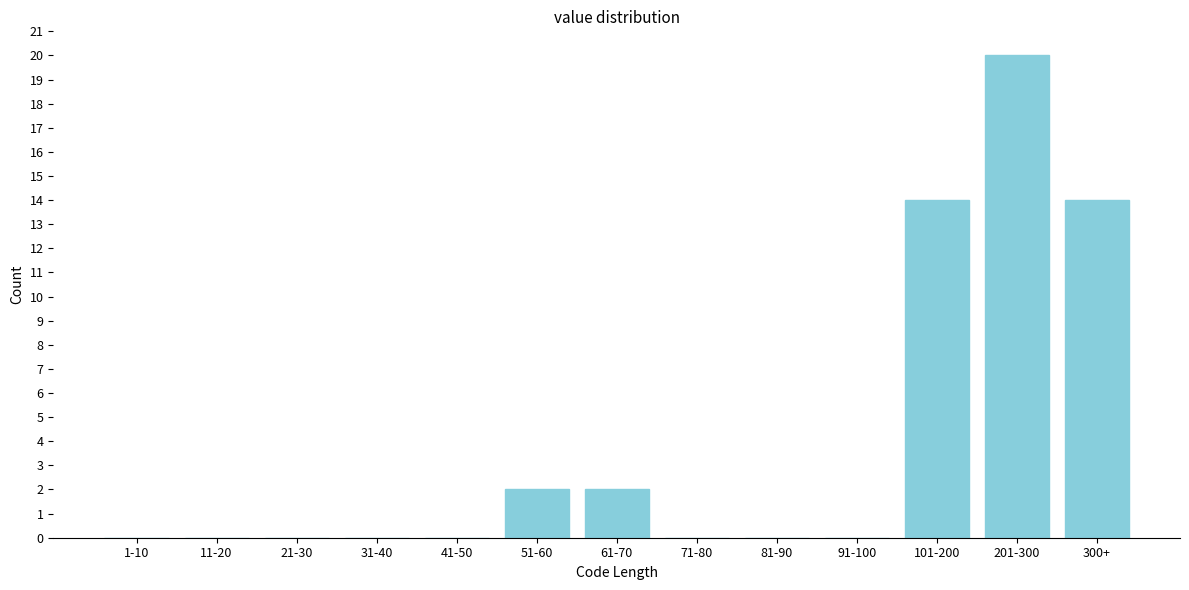

Reading left to right, list all the values displayed in this chart.

1-10=0	11-20=0	21-30=0	31-40=0	41-50=0	51-60=2	61-70=2	71-80=0	81-90=0	91-100=0	101-200=14	201-300=20	300+=14